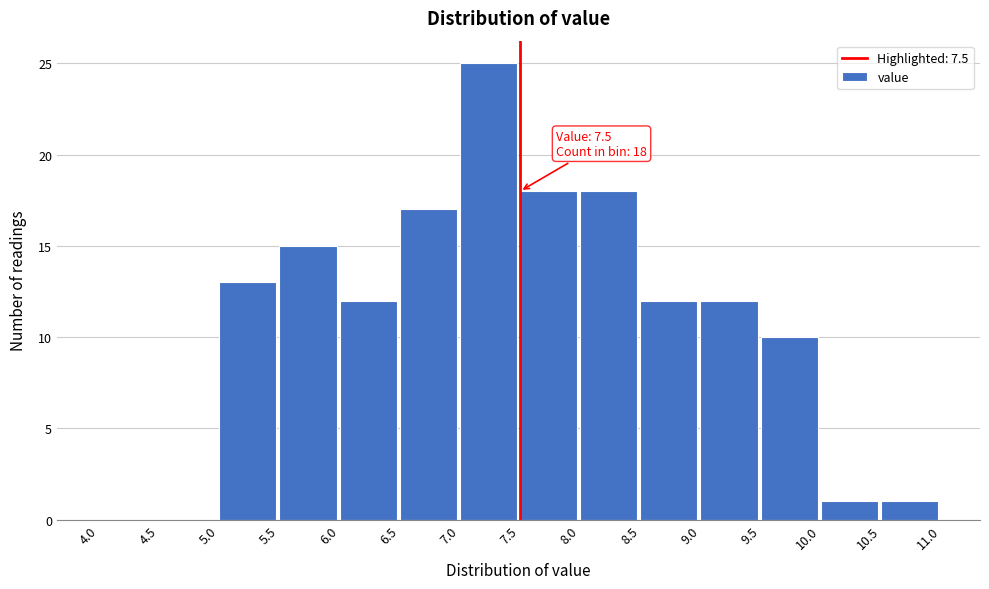

Which range on the x-axis has the tallest bar?

7.0 to 7.5